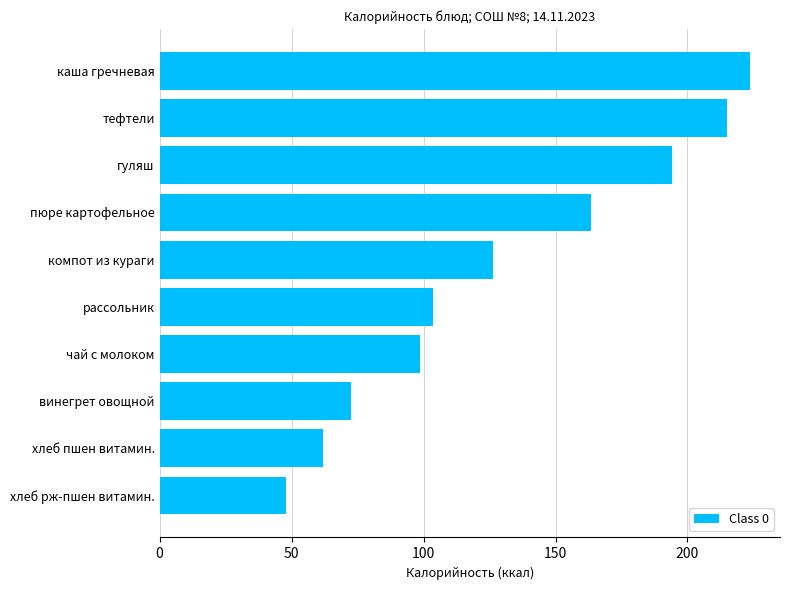

Are the bars horizontal?

Yes